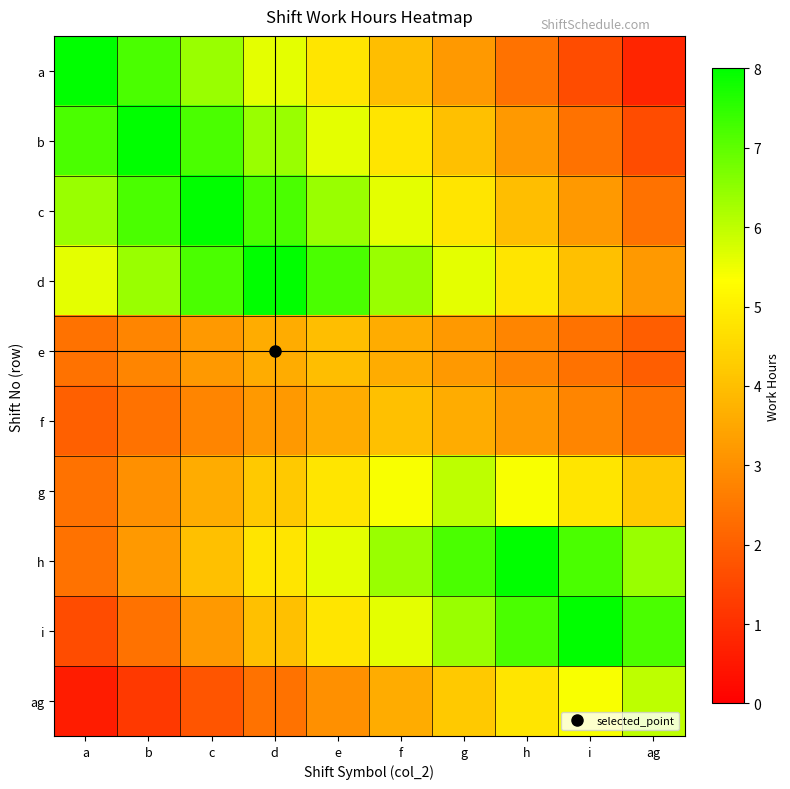

Which series has the widest spread of values?

a